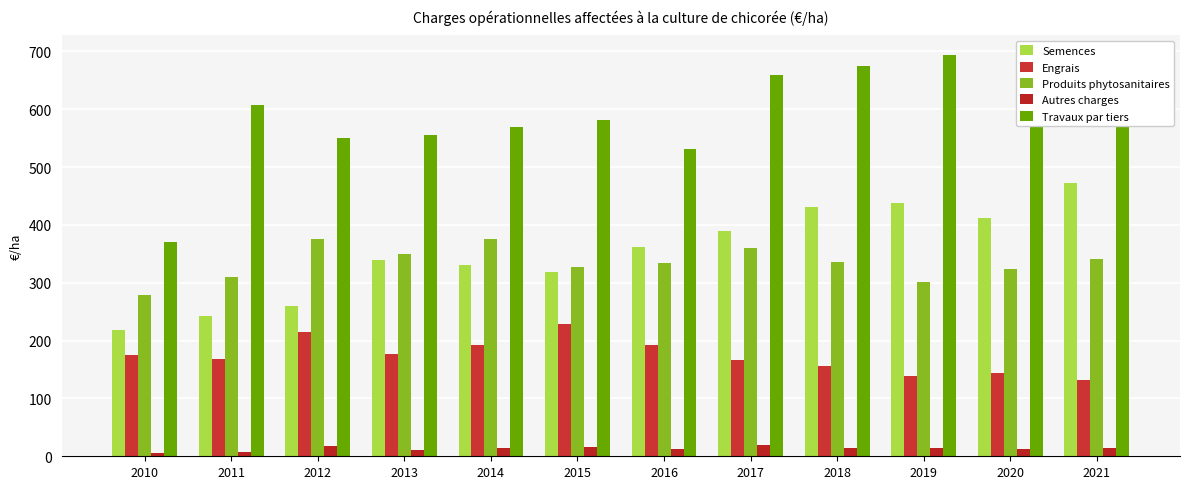

Which has a higher value, 2018 or 2014?

2018